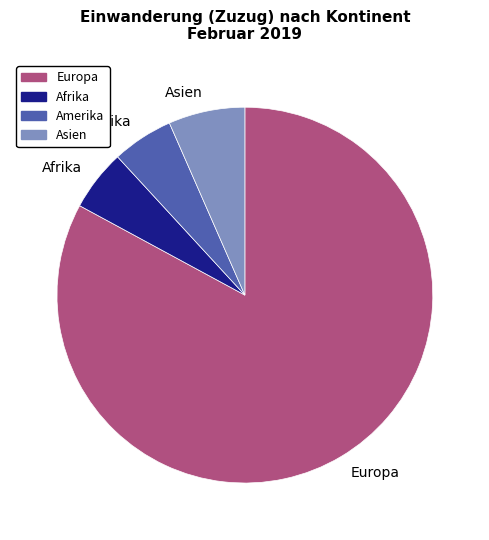

Do Asien and Amerika together represent more than half of the pie?

No